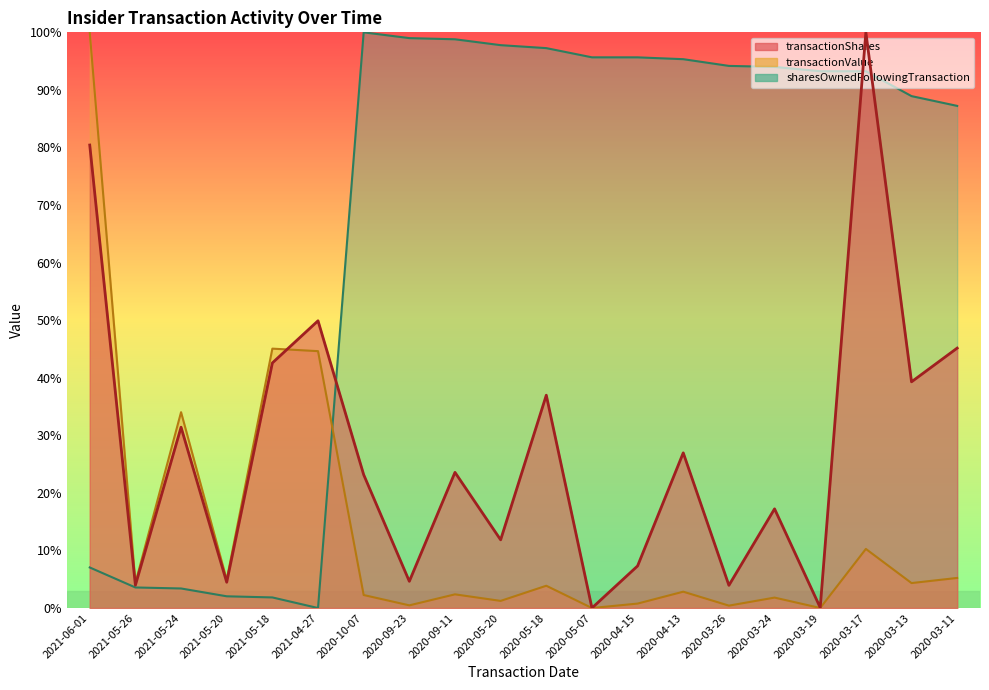

The value of transactionValue at 2021-05-26 is 0.0. True or false?

False